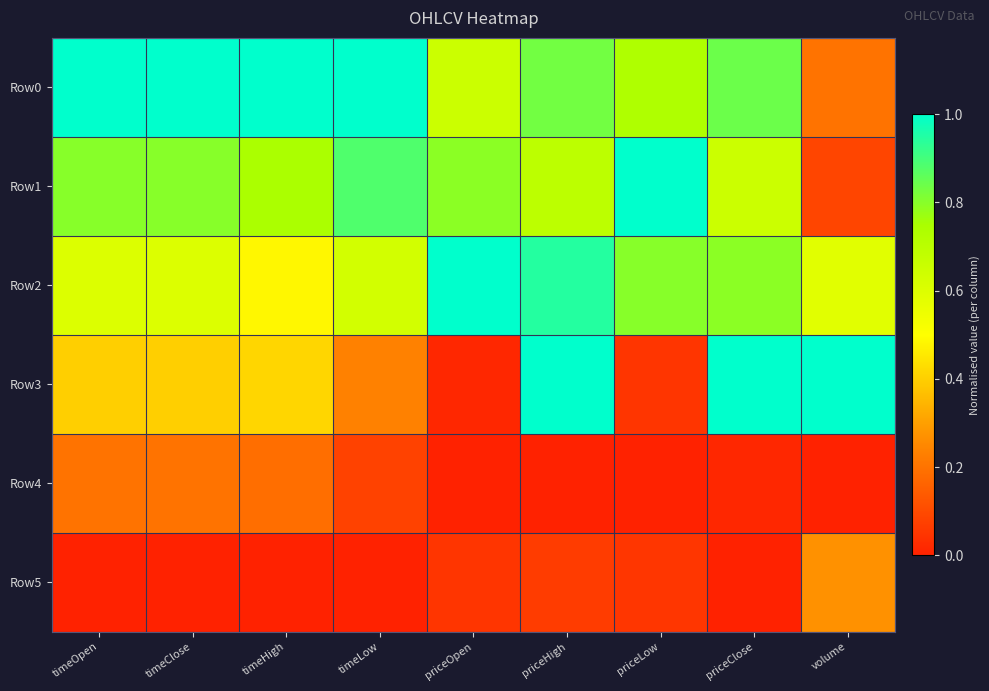

Count the number of categories in the chart.

9